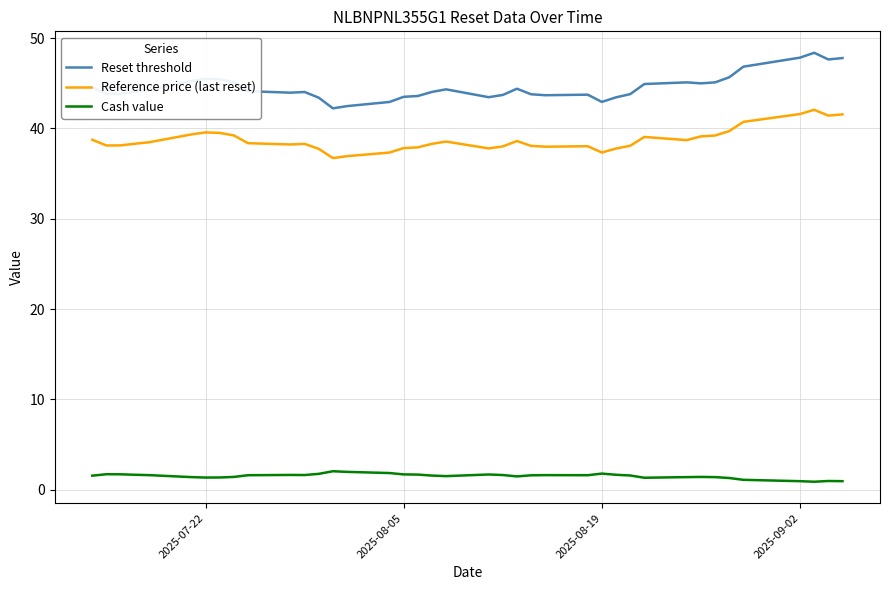

List the series in order of their peak value, lowest first.

Cash value, Reference price (last reset), Reset threshold